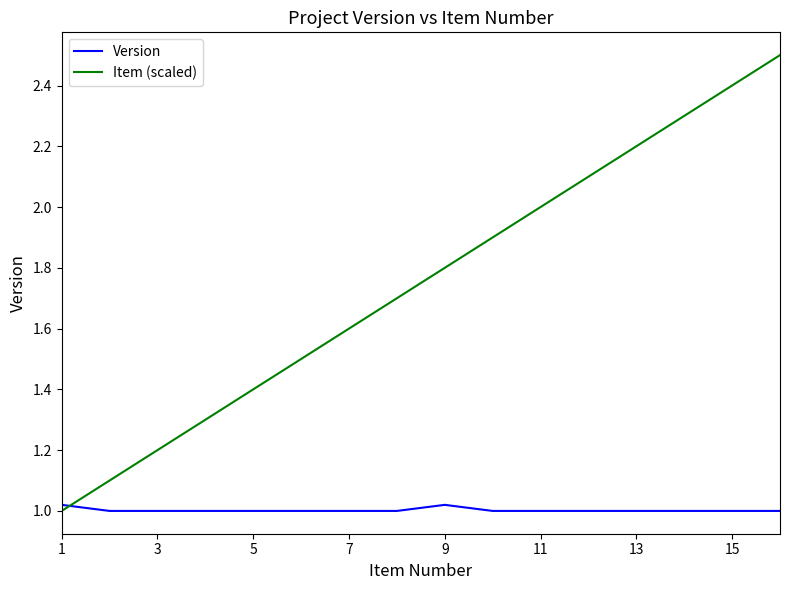

Rank the series by their average value, from highest to lowest.

Item (scaled), Version